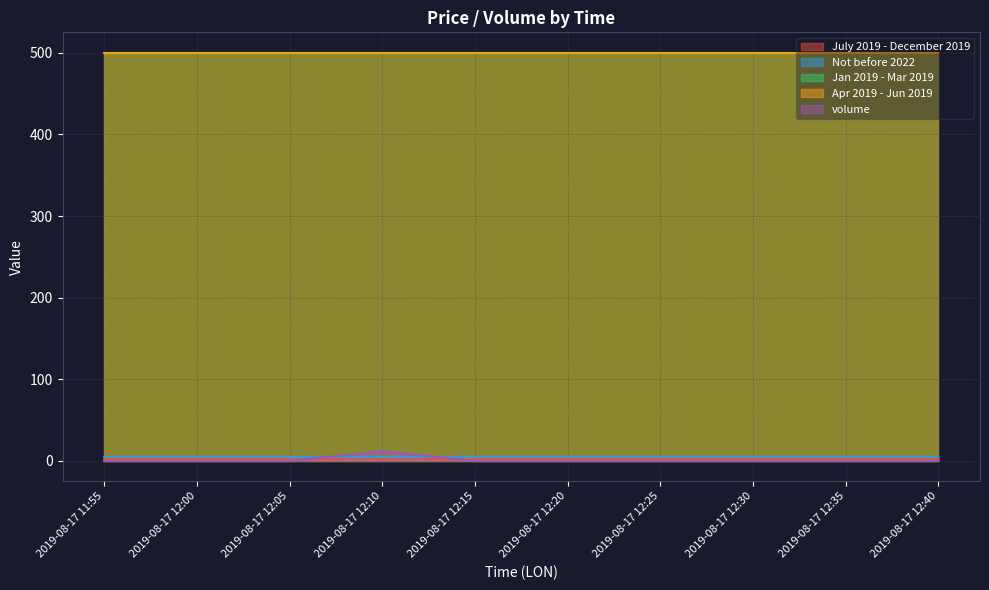

True or false: volume has a value of 0.0 at 2019-08-17 12:40.

True